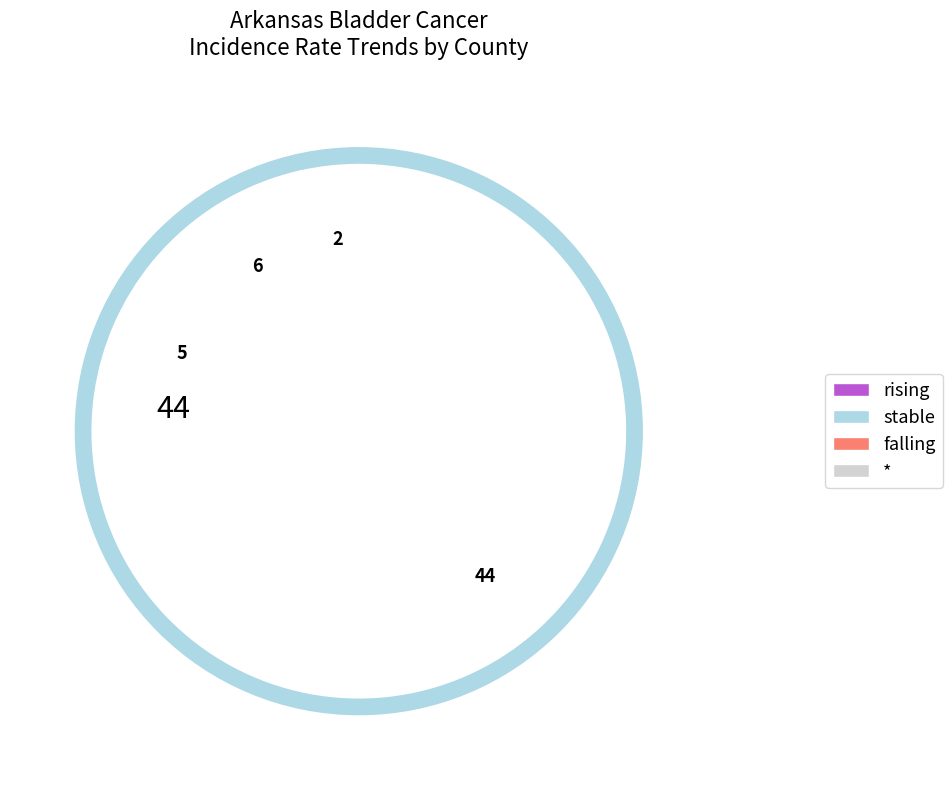

What percentage is the rising slice, to the nearest percent?

9%